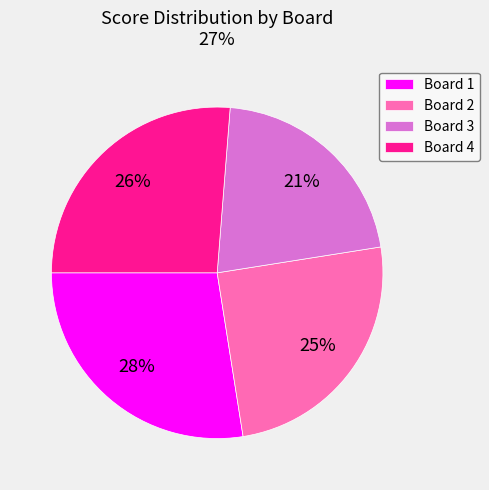

Rank the categories by value from lowest to highest.

Board 3, Board 2, Board 4, Board 1